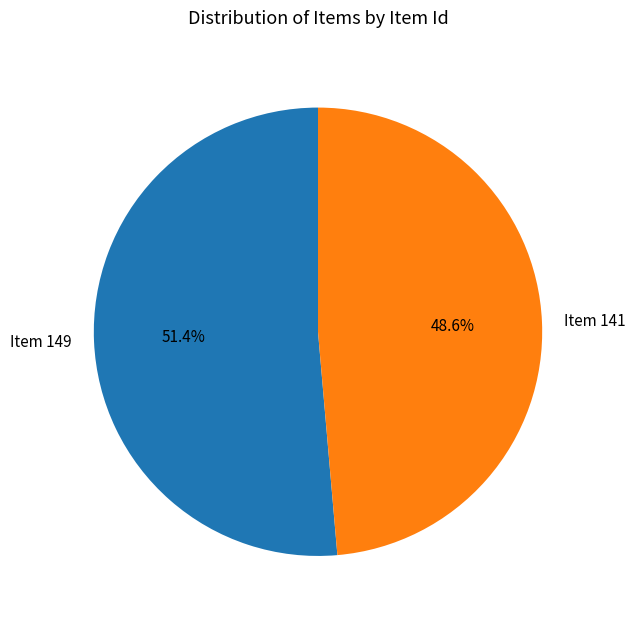

Is Item 149 the majority of the pie?

Yes